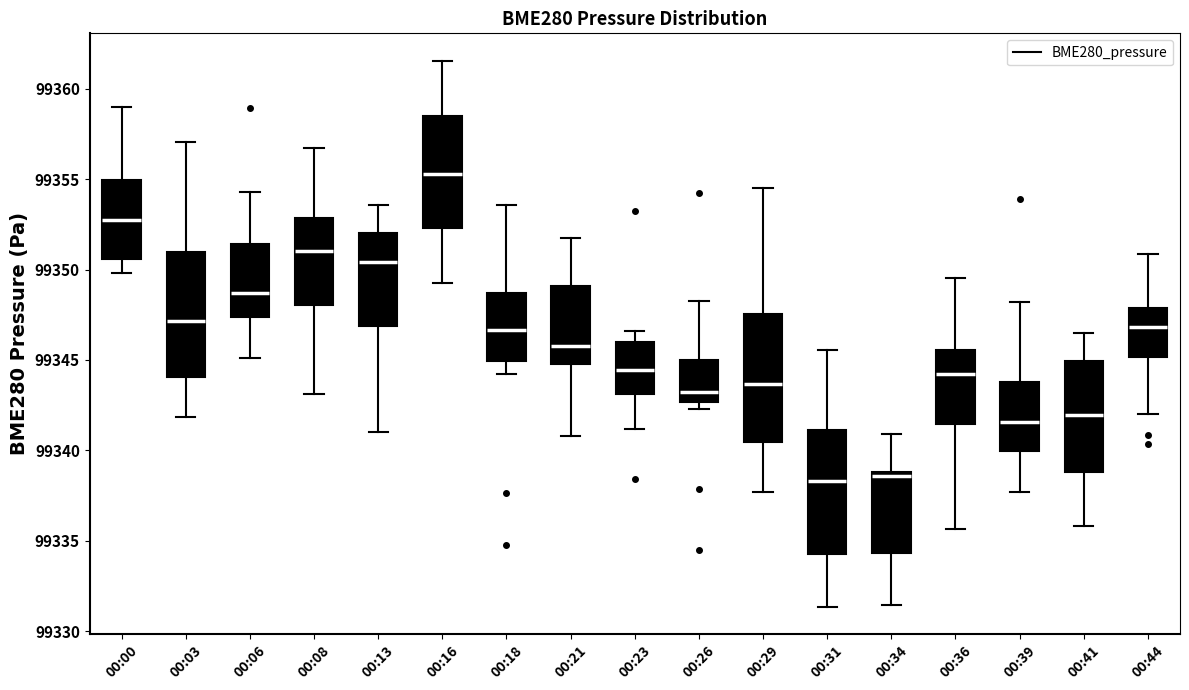

Reading left to right, transcribe this box plot: for each box, give where its median line is, the range the box spans, and where its two whiskers end, as read against the y-axis. The values are not printed on the chart, so give them approximately, as read against the axis.

00:00: median 99352.5, box 99350.5 to 99355.0, whiskers 99350.0 to 99359.0
00:03: median 99347.0, box 99344.0 to 99351.0, whiskers 99342.0 to 99357.0
00:06: median 99348.5, box 99347.5 to 99351.5, whiskers 99345.0 to 99354.5
00:08: median 99351.0, box 99348.0 to 99353.0, whiskers 99343.0 to 99356.5
00:13: median 99350.5, box 99347.0 to 99352.0, whiskers 99341.0 to 99353.5
00:16: median 99355.5, box 99352.5 to 99358.5, whiskers 99349.5 to 99361.5
00:18: median 99346.5, box 99345.0 to 99348.5, whiskers 99344.0 to 99353.5
00:21: median 99346.0, box 99345.0 to 99349.0, whiskers 99341.0 to 99351.5
00:23: median 99344.5, box 99343.0 to 99346.0, whiskers 99341.0 to 99346.5
00:26: median 99343.0, box 99342.5 to 99345.0, whiskers 99342.5 (just below the box's lower edge) to 99348.5
00:29: median 99343.5, box 99340.5 to 99347.5, whiskers 99337.5 to 99354.5
00:31: median 99338.5, box 99334.5 to 99341.0, whiskers 99331.5 to 99345.5
00:34: median 99338.5, box 99334.5 to 99339.0, whiskers 99331.5 to 99341.0
00:36: median 99344.0, box 99341.5 to 99345.5, whiskers 99335.5 to 99349.5
00:39: median 99341.5, box 99340.0 to 99344.0, whiskers 99337.5 to 99348.0
00:41: median 99342.0, box 99339.0 to 99345.0, whiskers 99336.0 to 99346.5
00:44: median 99347.0, box 99345.0 to 99348.0, whiskers 99342.0 to 99351.0